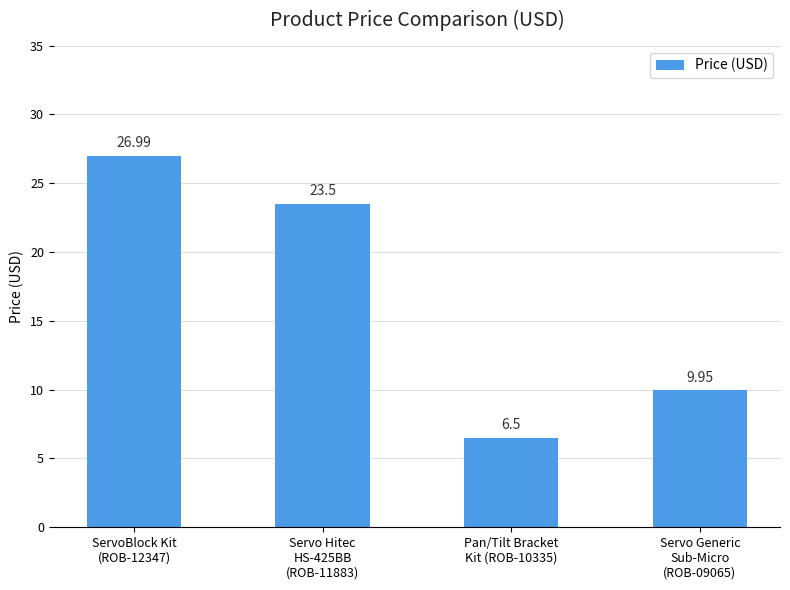

List the labels in order of value, largest first.

ServoBlock Kit
(ROB-12347), Servo Hitec
HS-425BB
(ROB-11883), Servo Generic
Sub-Micro
(ROB-09065), Pan/Tilt Bracket
Kit (ROB-10335)